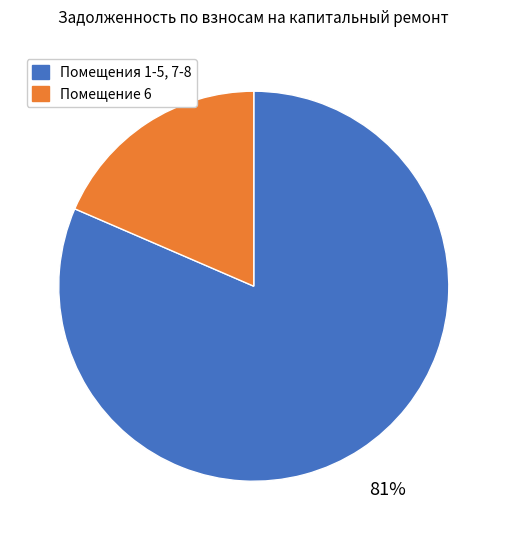

How many segments does this pie chart have?

2